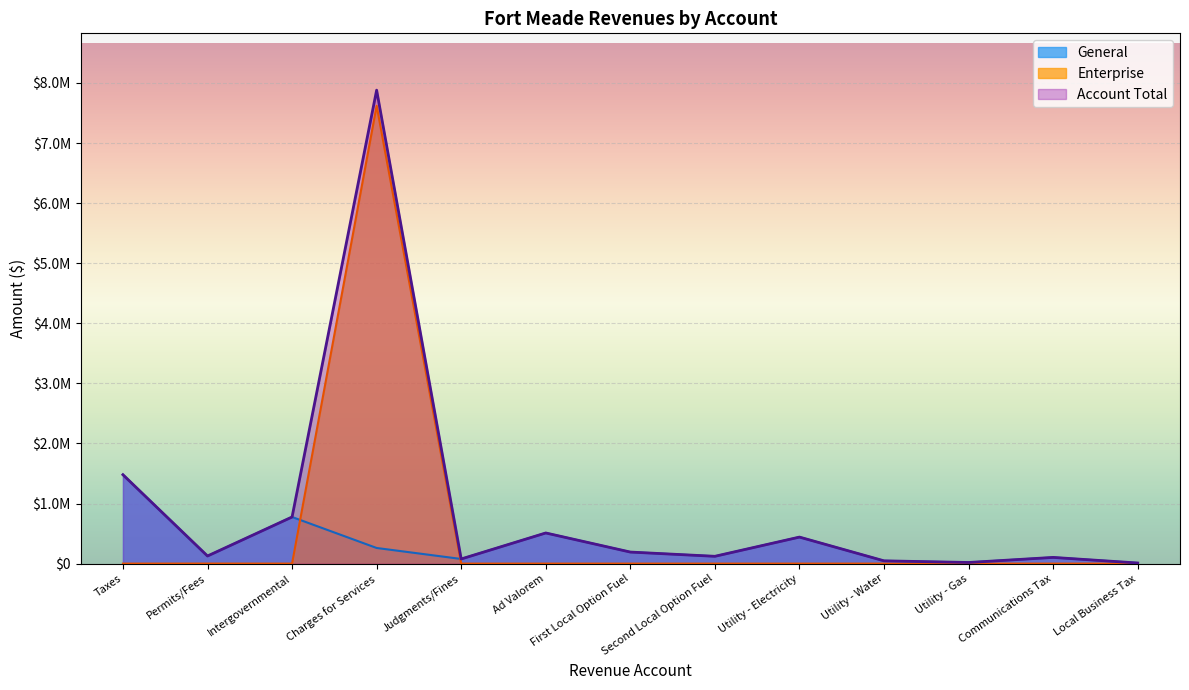

Reading right to left, list all the values displayed in this chart.

General: Local Business Tax=9938	Communications Tax=103124	Utility - Gas=18565	Utility - Water=46043	Utility - Electricity=441343	Second Local Option Fuel=121509	First Local Option Fuel=192099	Ad Valorem=509921	Judgments/Fines=76992	Charges for Services=260073	Intergovernmental=775875	Permits/Fees=125991	Taxes=1479466
Enterprise: Local Business Tax=0	Communications Tax=0	Utility - Gas=0	Utility - Water=0	Utility - Electricity=0	Second Local Option Fuel=0	First Local Option Fuel=0	Ad Valorem=0	Judgments/Fines=0	Charges for Services=7620247	Intergovernmental=0	Permits/Fees=500	Taxes=0
Account Total: Local Business Tax=9938	Communications Tax=103124	Utility - Gas=18565	Utility - Water=46043	Utility - Electricity=441343	Second Local Option Fuel=121509	First Local Option Fuel=192099	Ad Valorem=509921	Judgments/Fines=76992	Charges for Services=7880320	Intergovernmental=775875	Permits/Fees=126491	Taxes=1479466